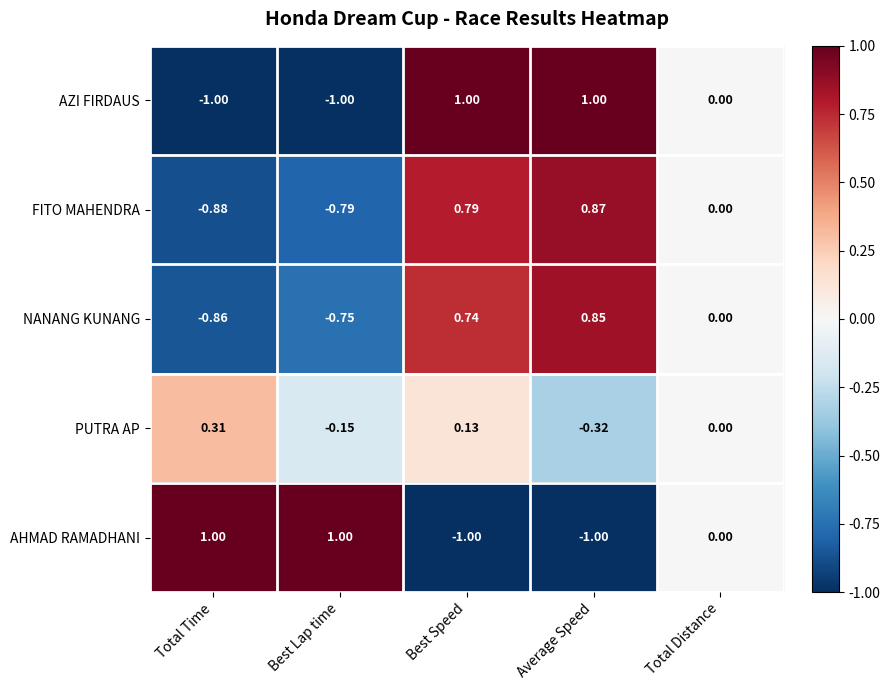

At which category is the sum across all series the highest?

Best Speed